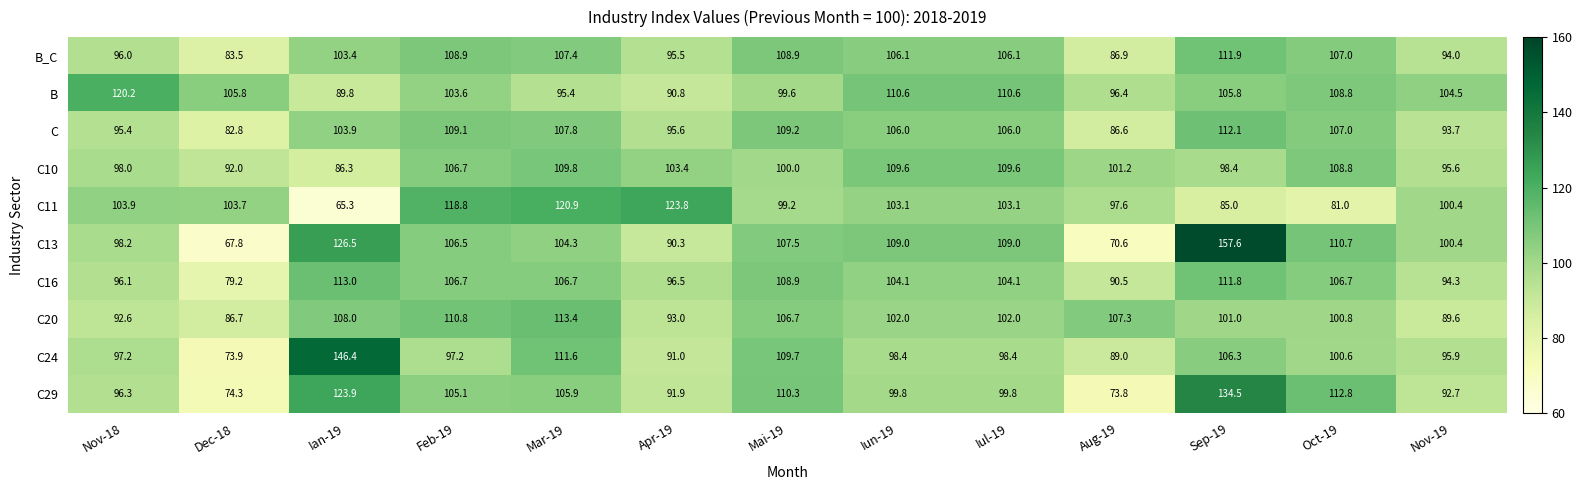

Which label corresponds to the smallest value in the chart?

Ian-19